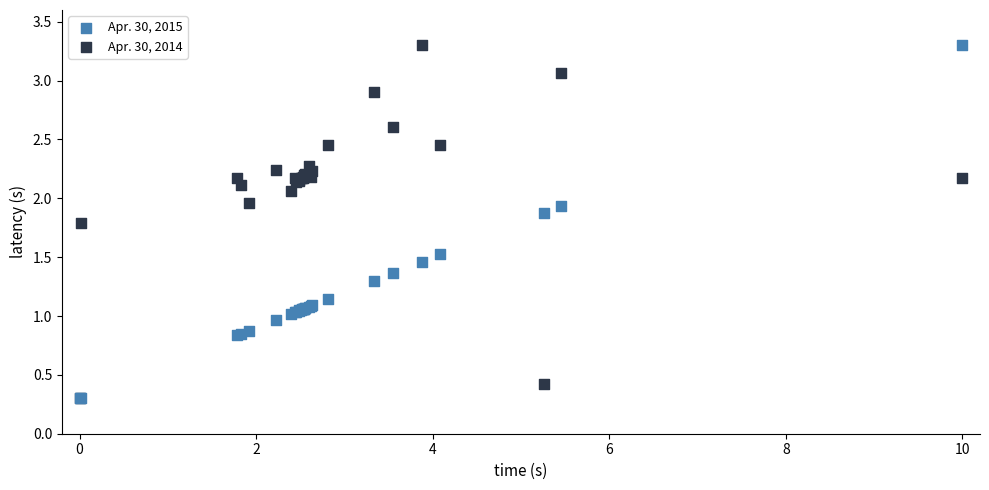

What are all the series names shown in the legend?

Apr. 30, 2015, Apr. 30, 2014